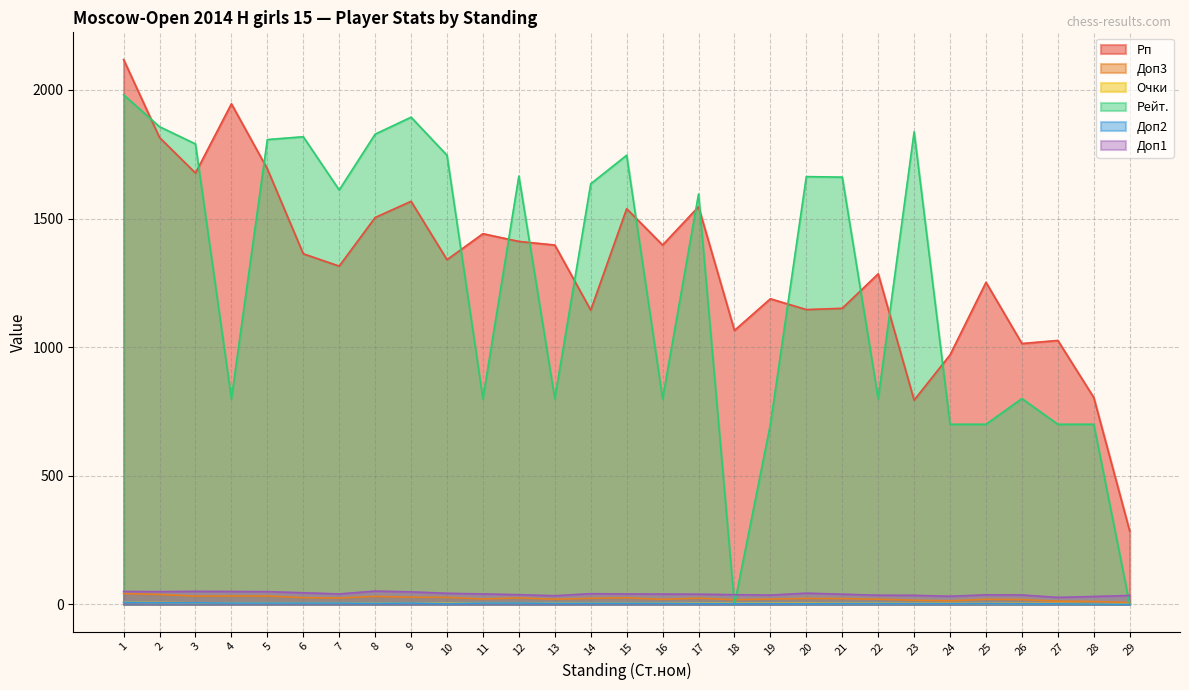

How many lines are shown in the chart?

6